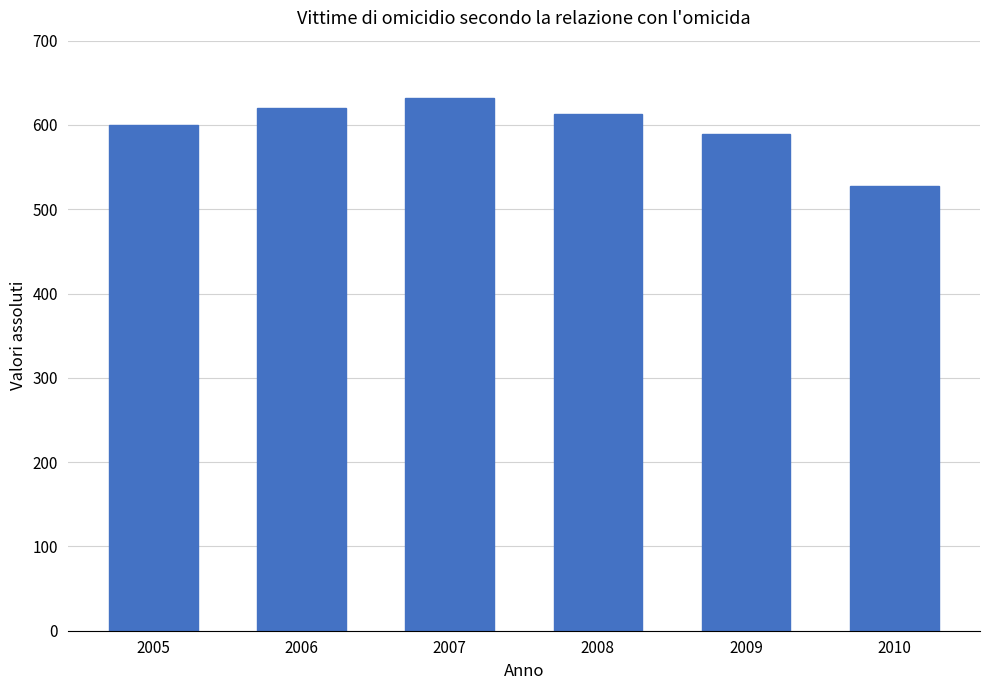

Reading right to left, extract all data points from this chart.

2010=528	2009=589	2008=613	2007=632	2006=620	2005=600